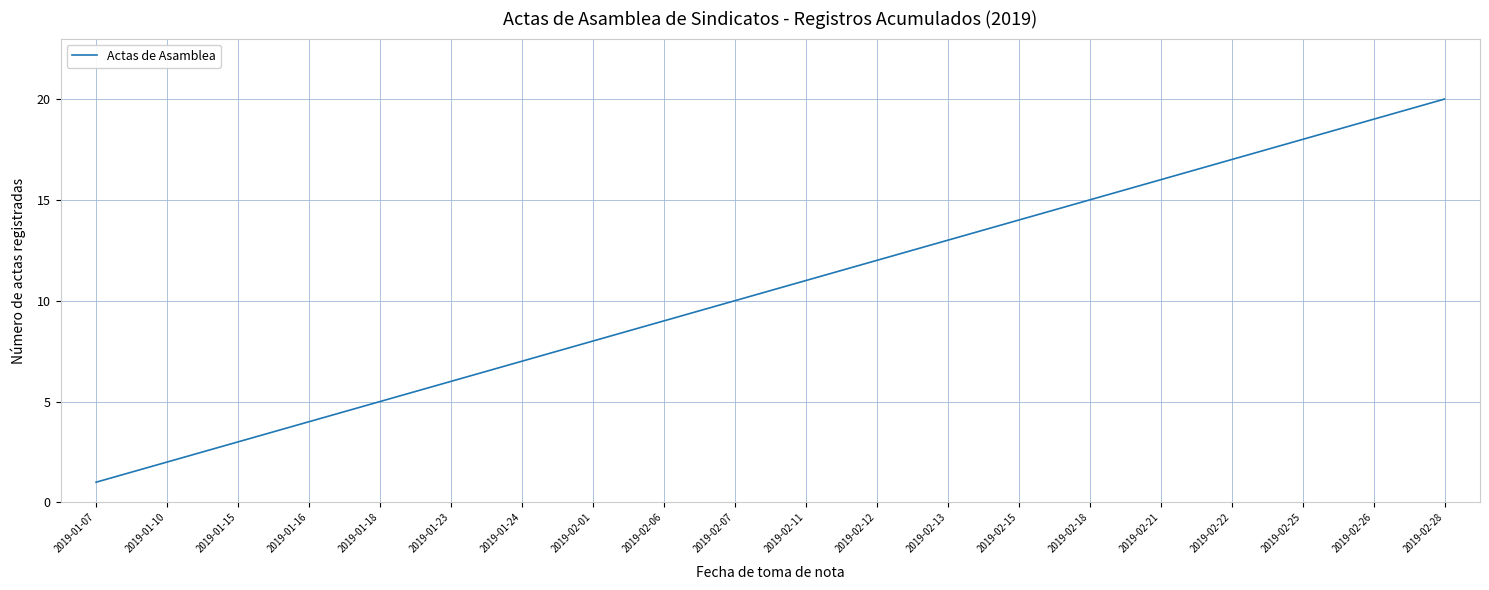

What value does the data have at 2019-02-15, to the nearest 10?

10